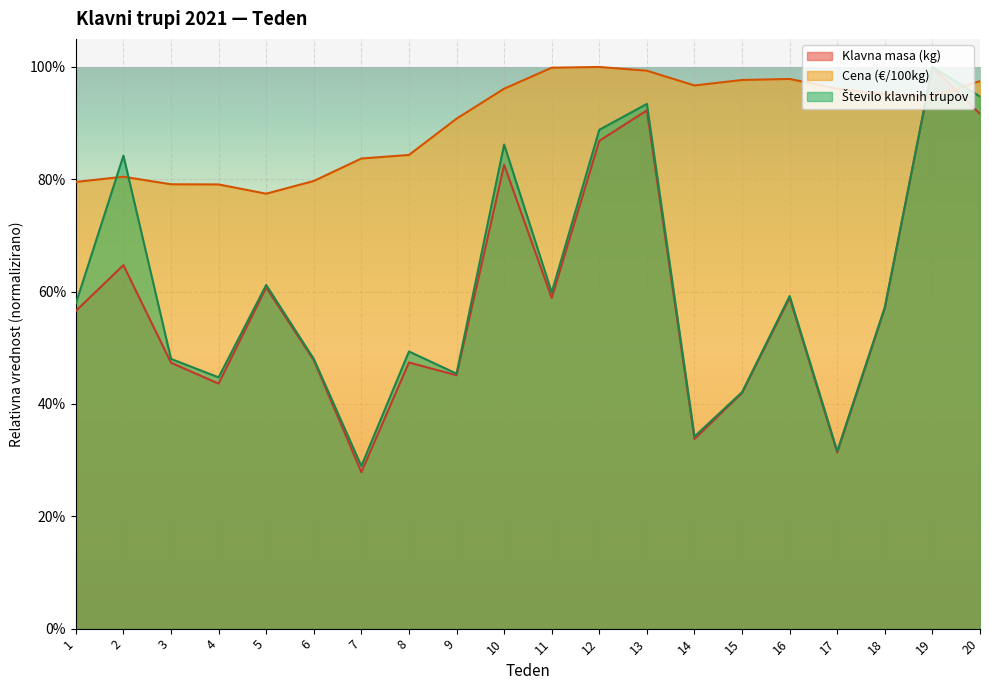

What is the minimum value for Klavna masa (kg)?

0.3